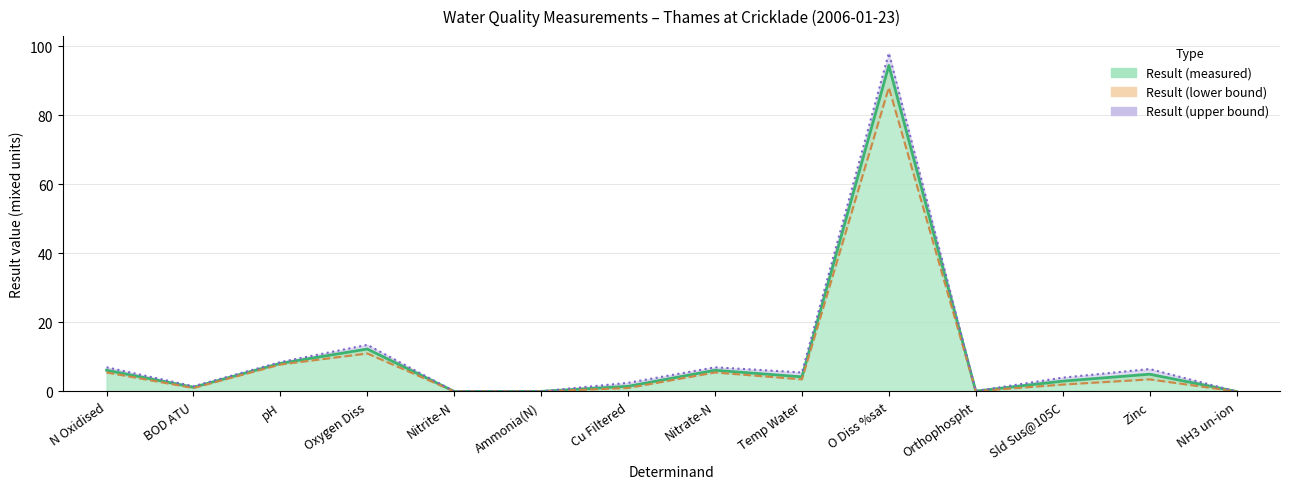

Which series has the largest range (max minus min)?

Result (upper bound)